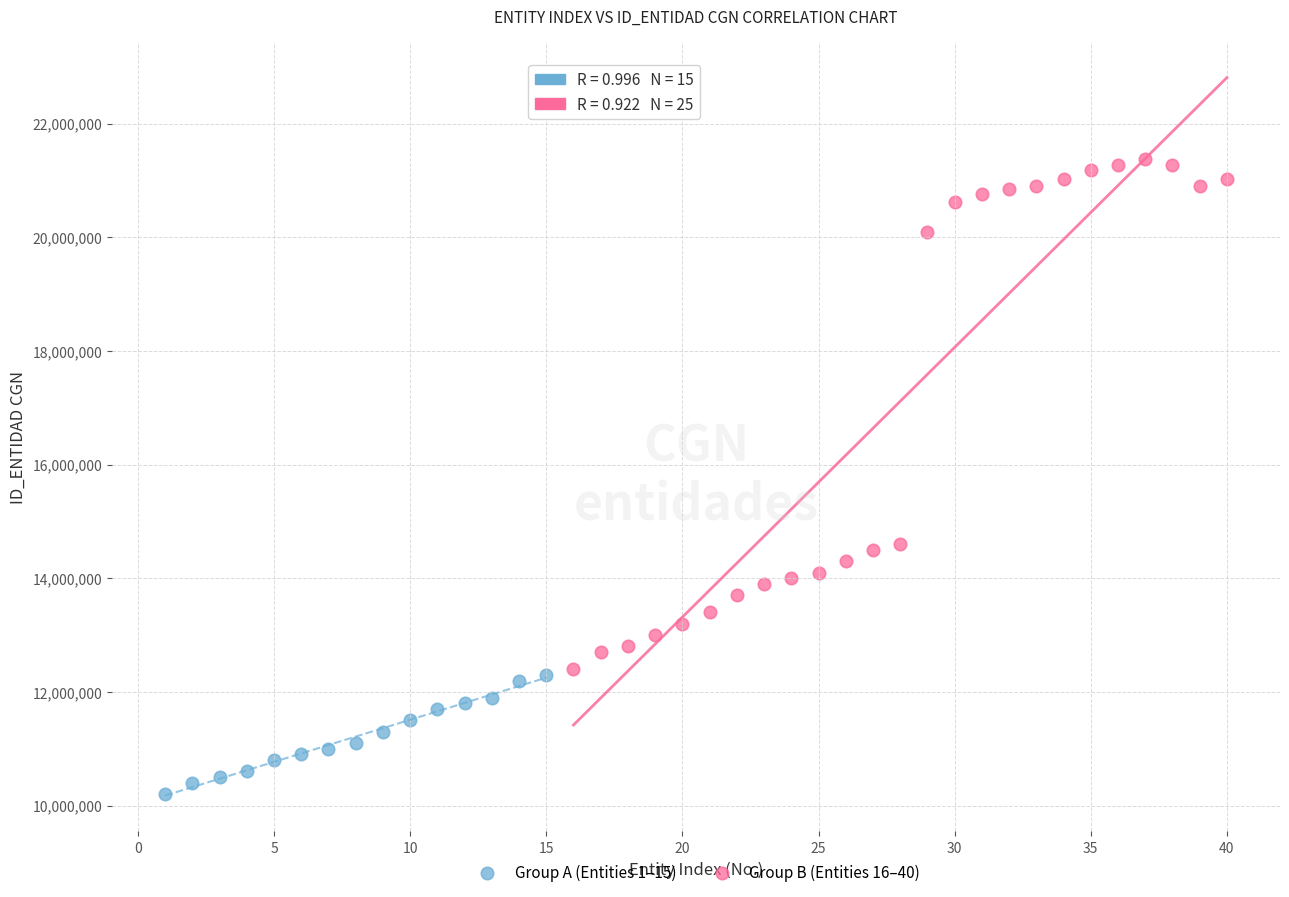

Which series reaches the minimum Y coordinate?

Group A (Entities 1–15)